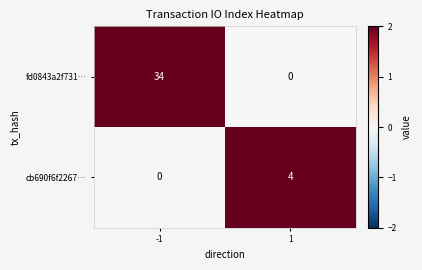

Which series has the widest spread of values?

fd0843a2f731…